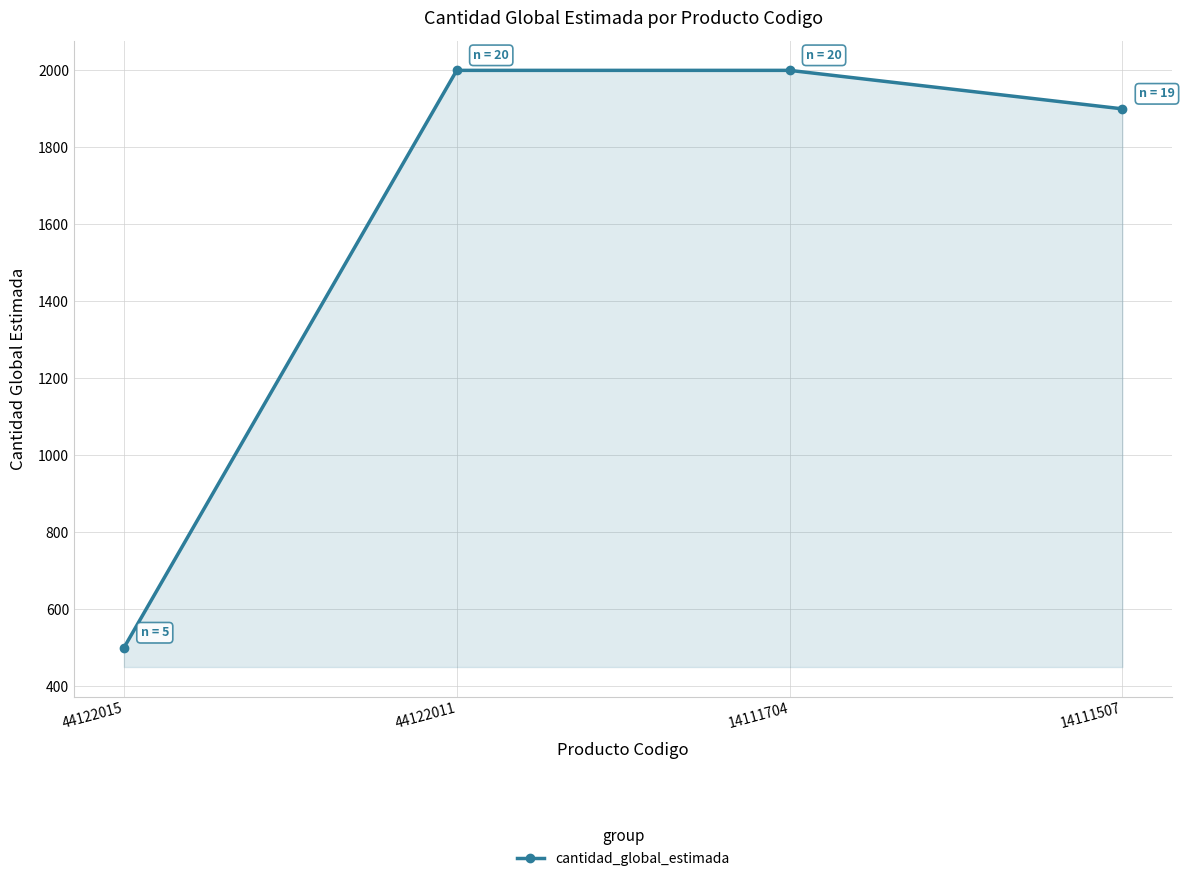

What is the sum of all values?

6400